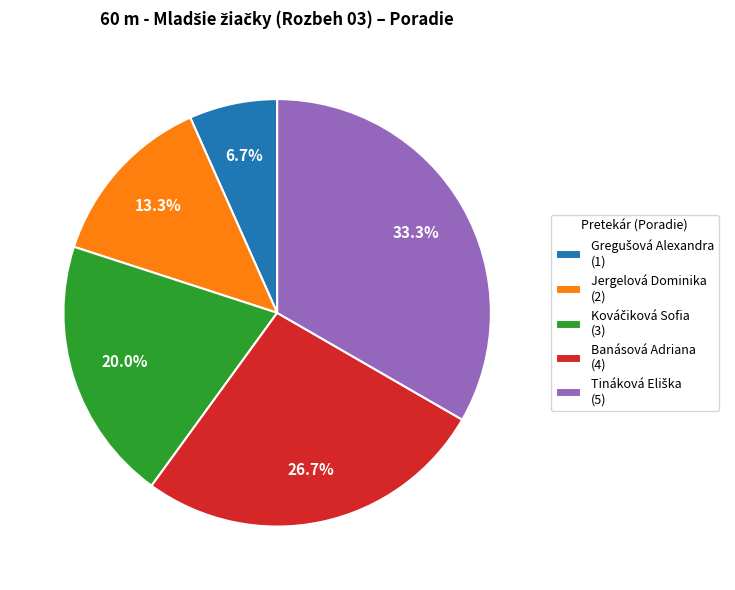

To the nearest percent, what is the average slice percentage?

20%